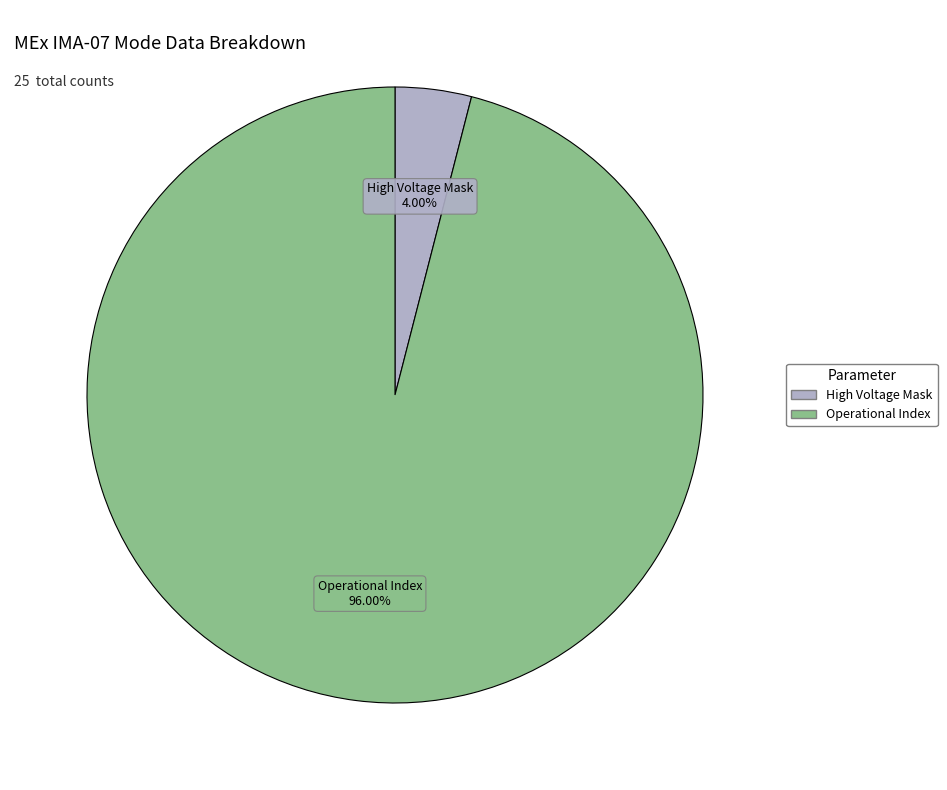

Count the number of slices in the pie.

2